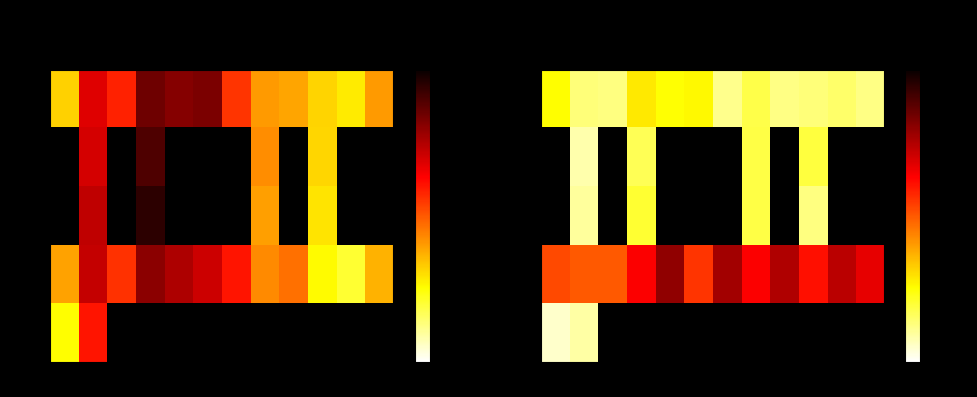

Is the value of 10765 at 06 greater than the value of 10730 at 07?

No